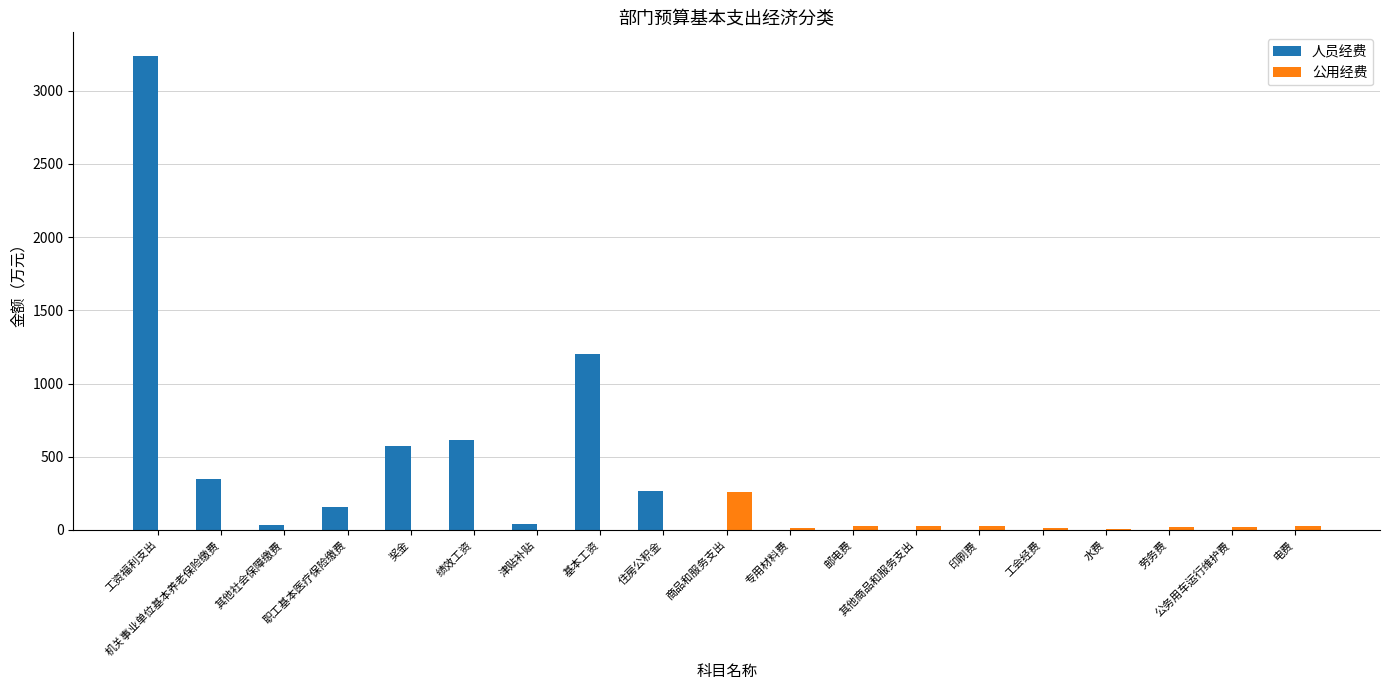

What is the highest value of the 公用经费 series?

259.5